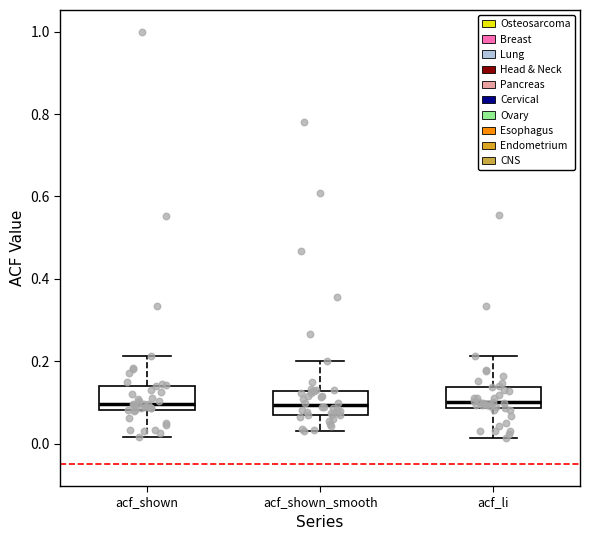

Where does the median line of the box for acf_shown sit on the y-axis? The values are not printed on the chart, so give them approximately, as read against the axis.

0.10